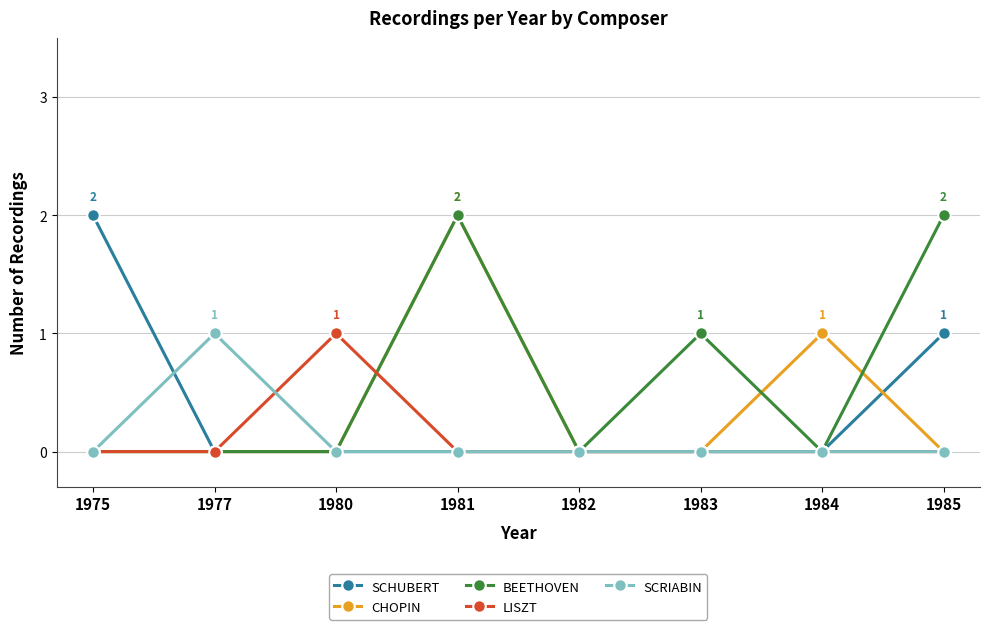

The LISZT series shows 1 at 1980. True or false?

True